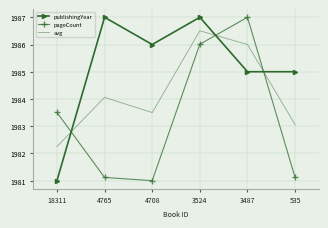

What are all the series names shown in the legend?

publishingYear, pageCount, avg